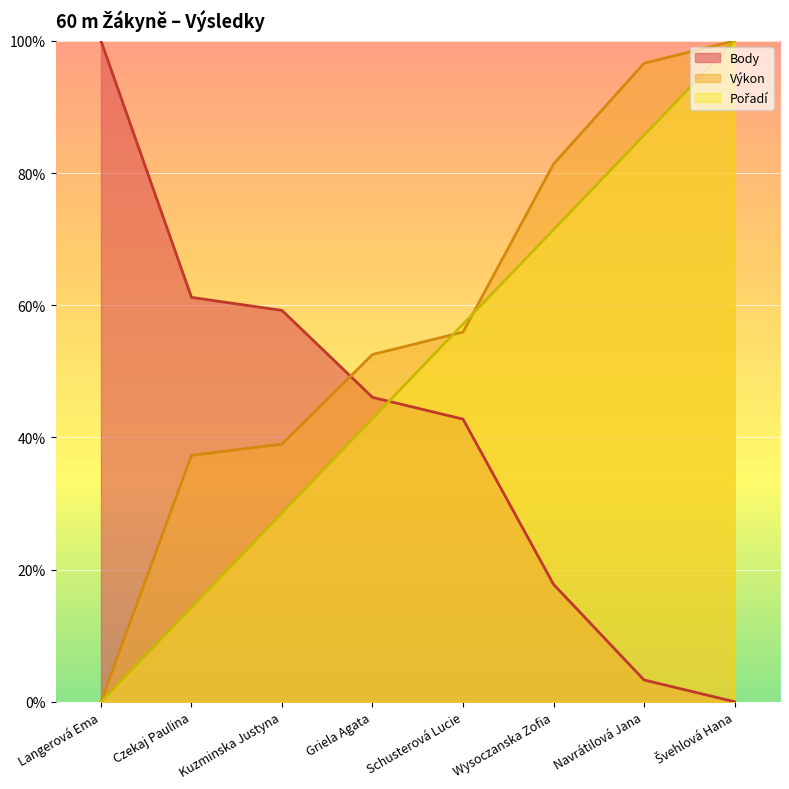

Where is Výkon nearest to the value 0?

Langerová Ema